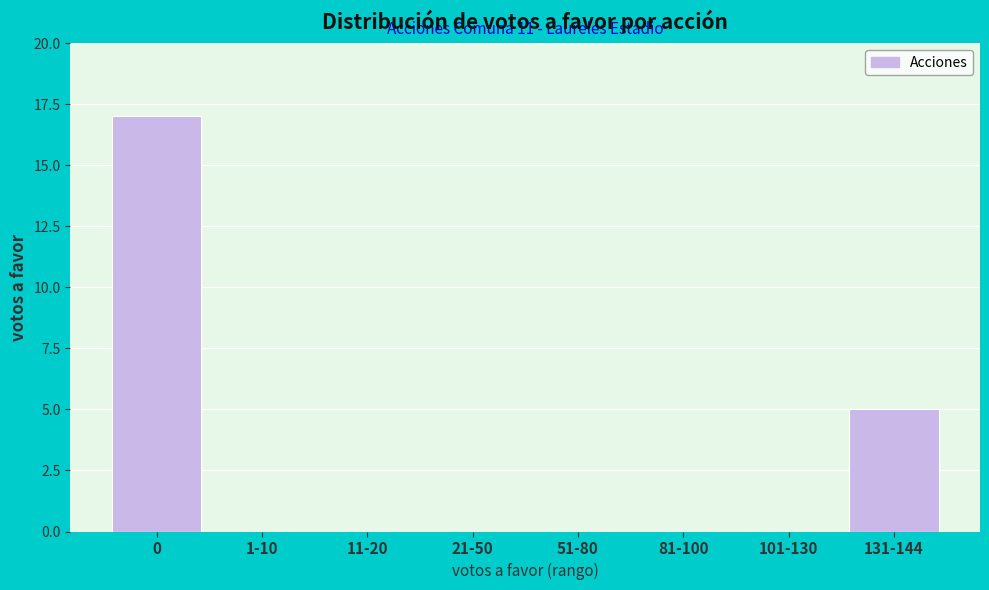

Reading right to left, extract all data points from this chart.

131-144=5	101-130=0	81-100=0	51-80=0	21-50=0	11-20=0	1-10=0	0=17